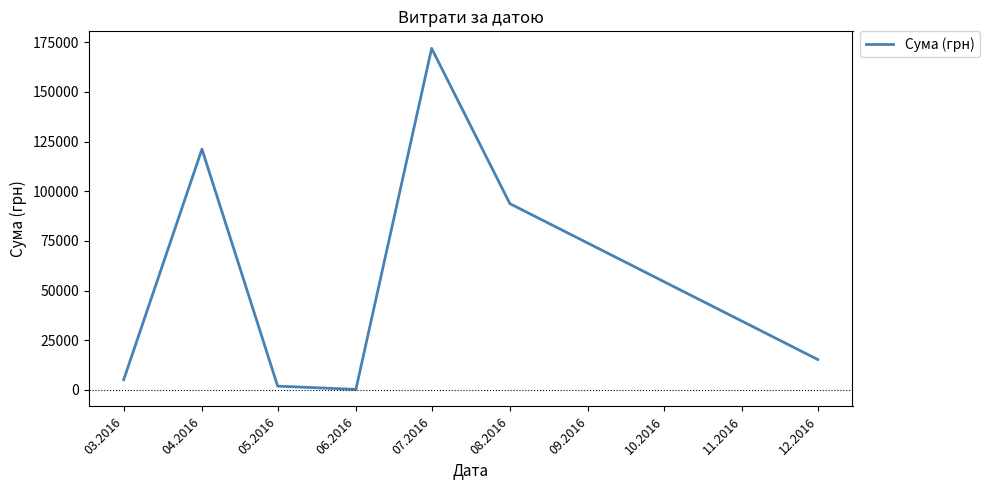

Which category has the lowest value across all series?

06.2016